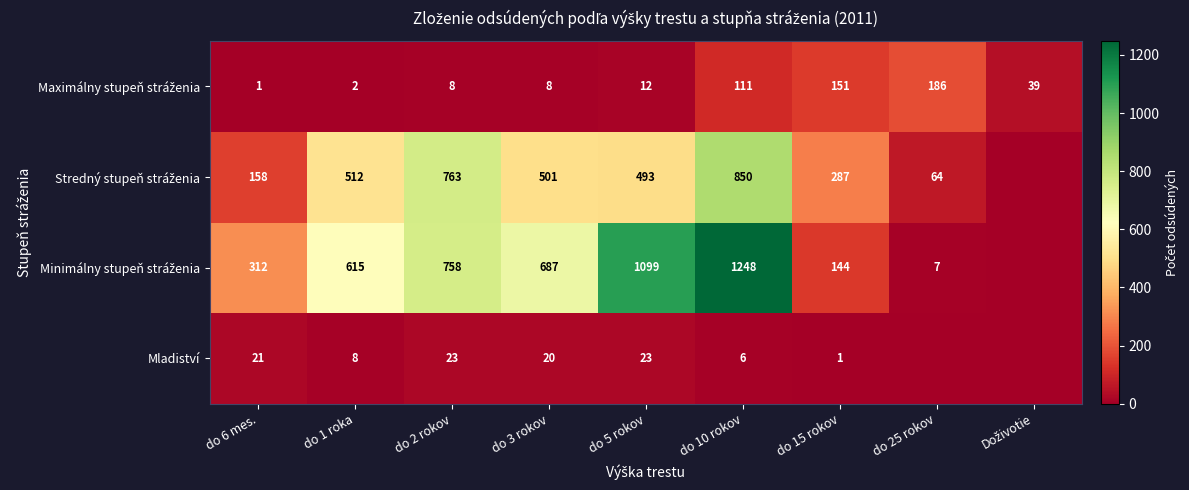

Between do 5 rokov and do 3 rokov, which is larger?

do 5 rokov